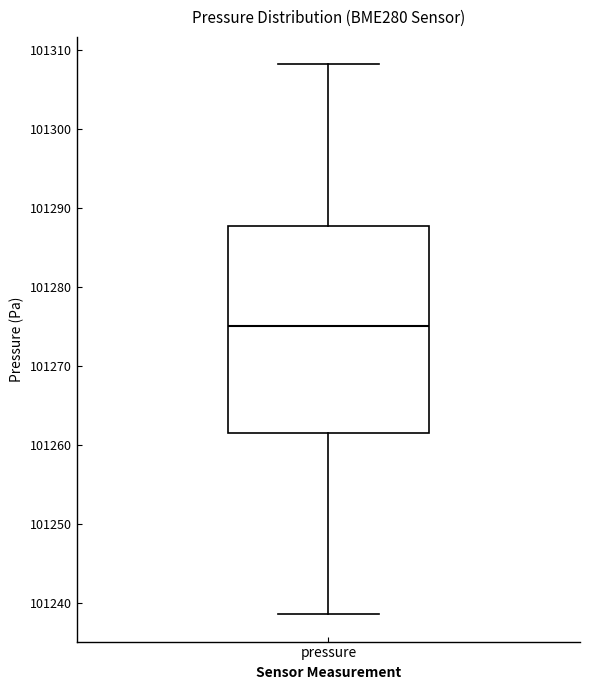

Where is the lower edge of the box for pressure on the y-axis? The values are not printed on the chart, so give them approximately, as read against the axis.

101262